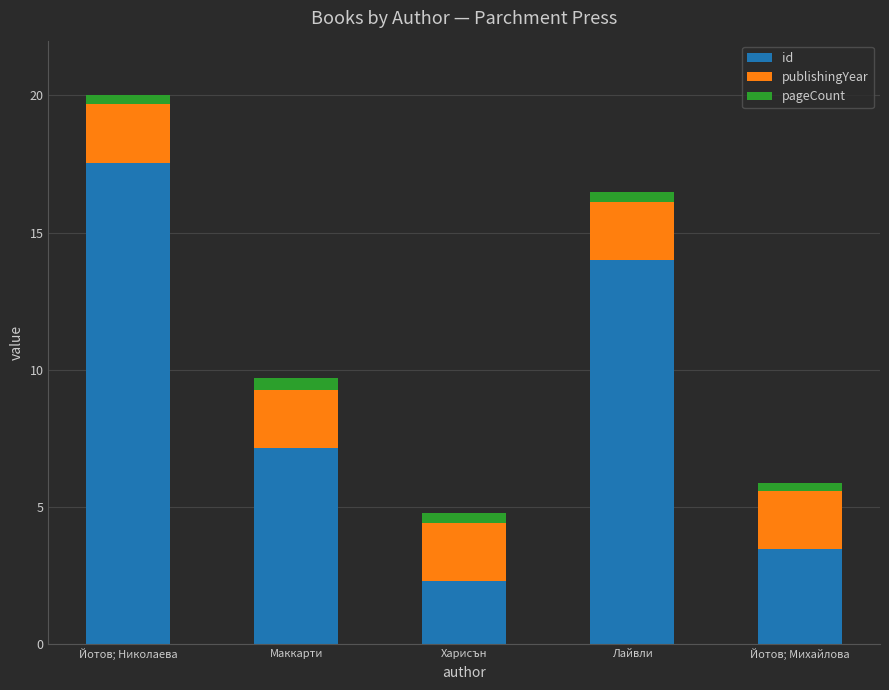

How many data points does each series have?

5